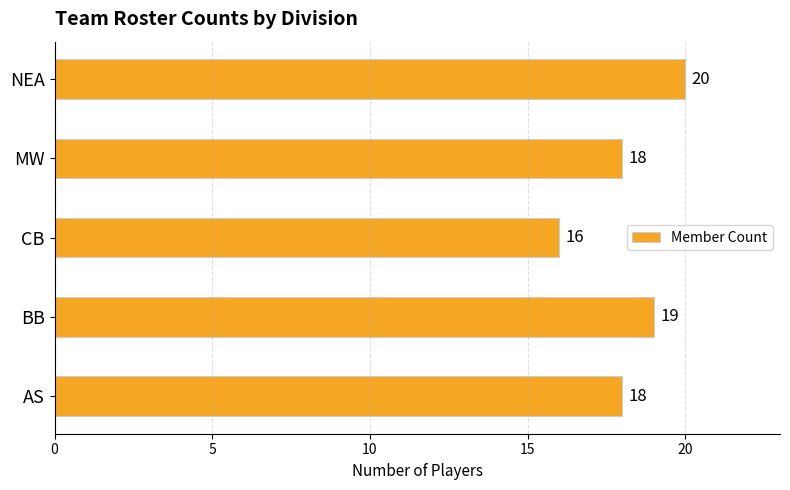

What is the average value?

18